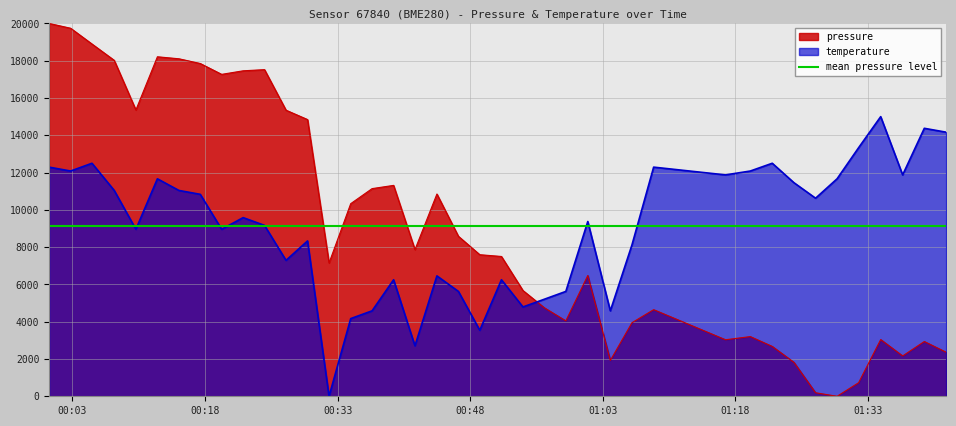

What is the sum of all temperature values?

362291.7